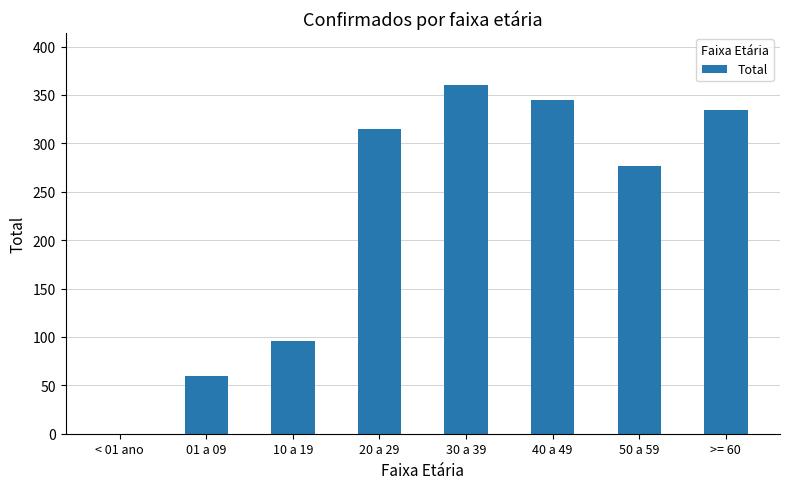

Between 10 a 19 and < 01 ano, which is larger?

10 a 19